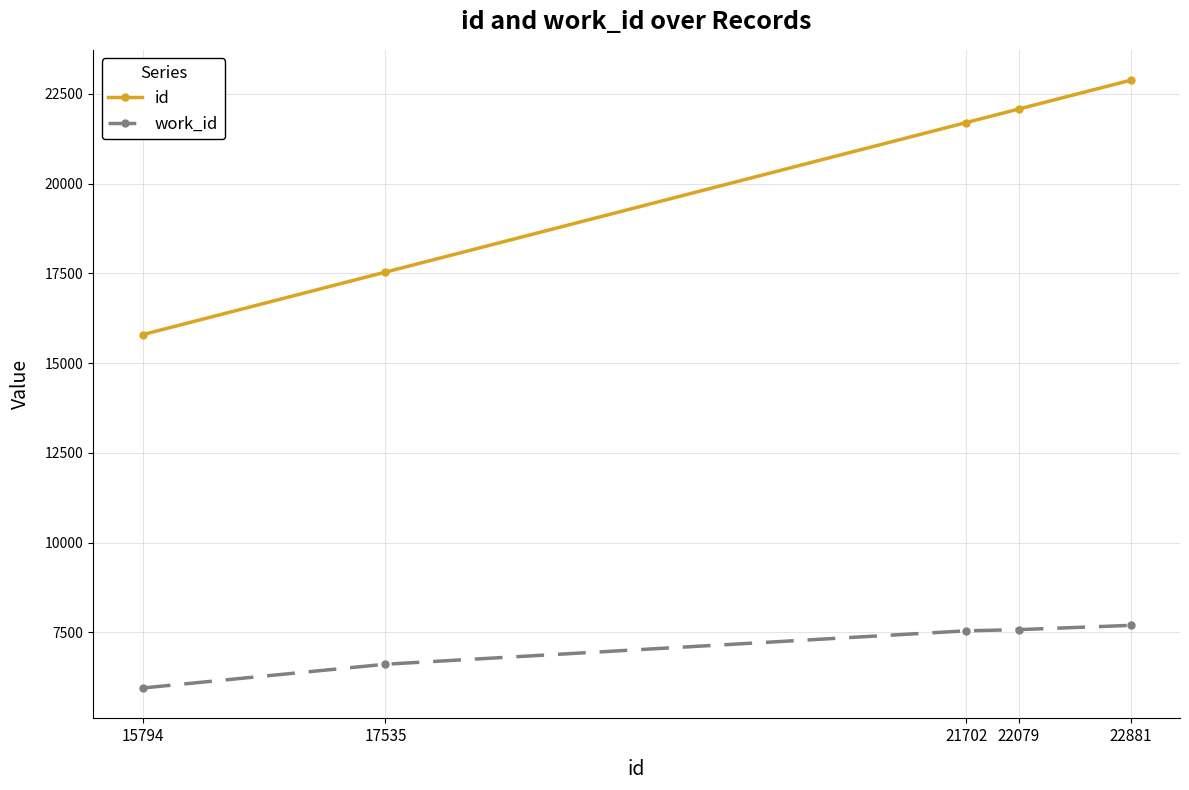

What is the difference between the maximum and minimum values in the work_id series?

1745